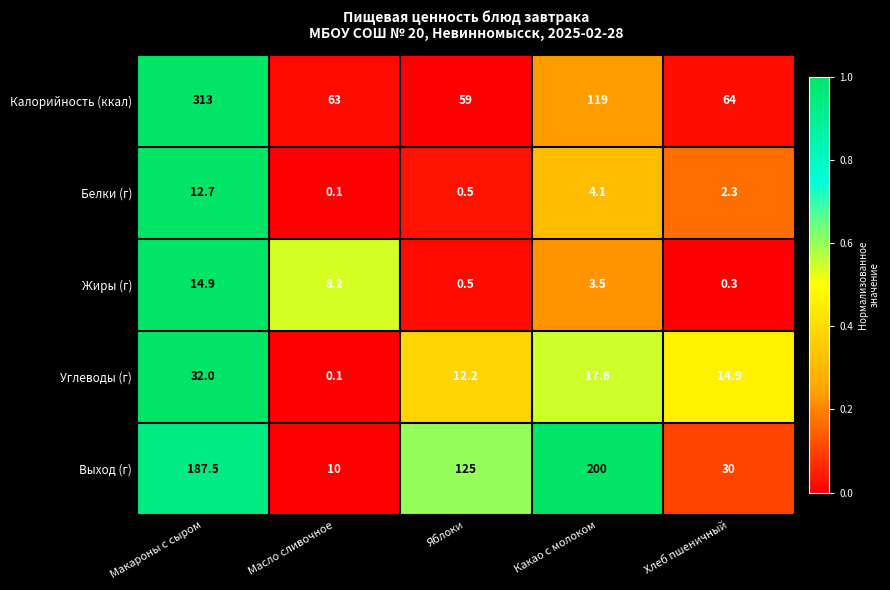

Rank the series at Какао с молоком from highest to lowest value.

Выход (г), Калорийность (ккал), Углеводы (г), Белки (г), Жиры (г)